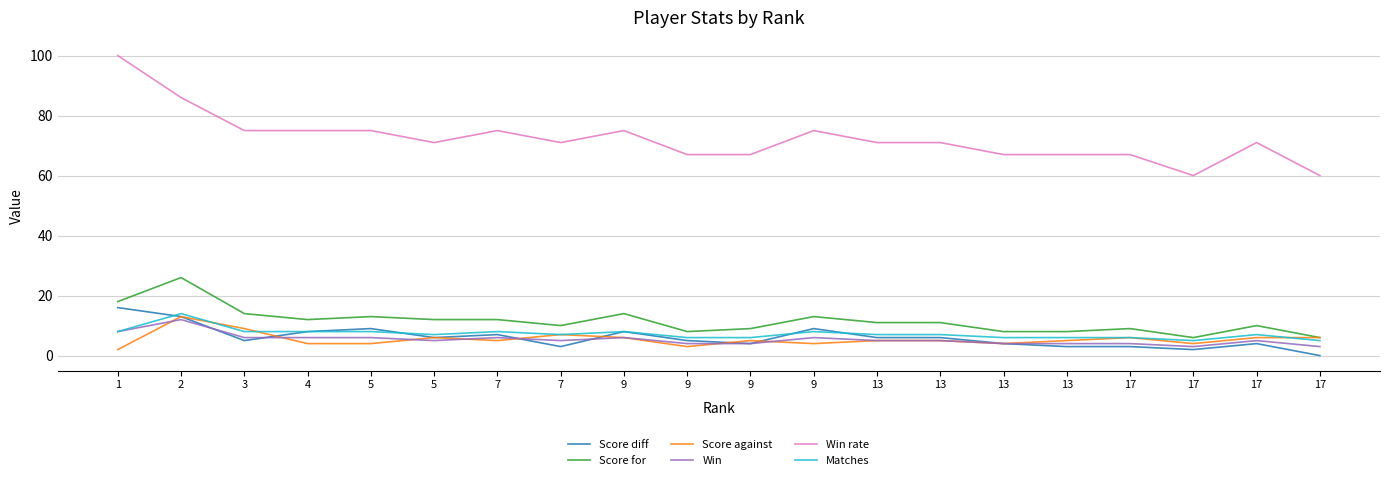

The Matches series shows 12 at 13. True or false?

False